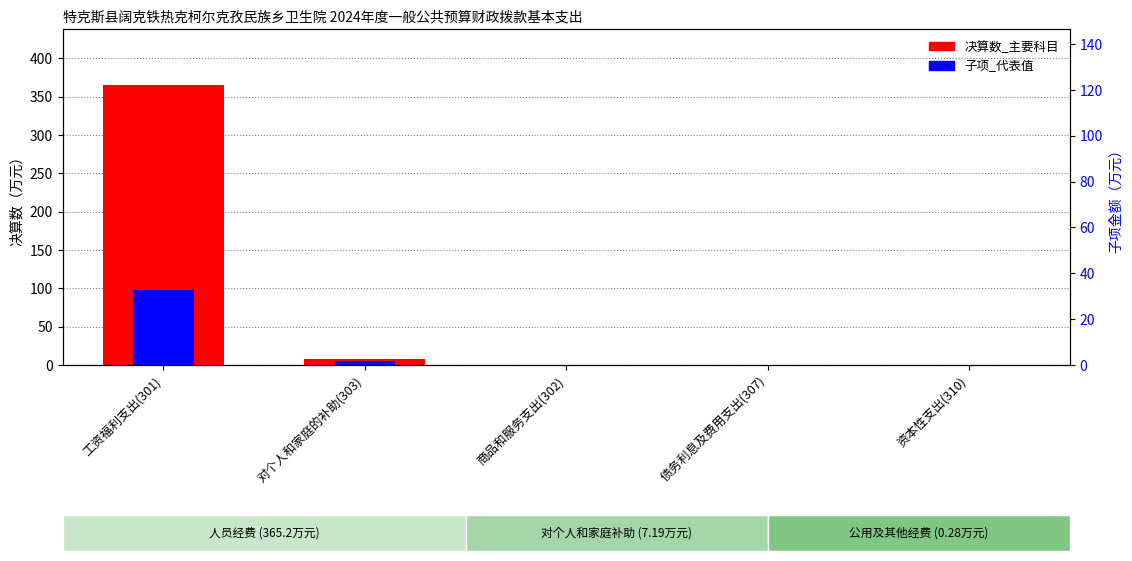

Rank the series by their average value, from highest to lowest.

决算数_主要科目, 子项_代表值